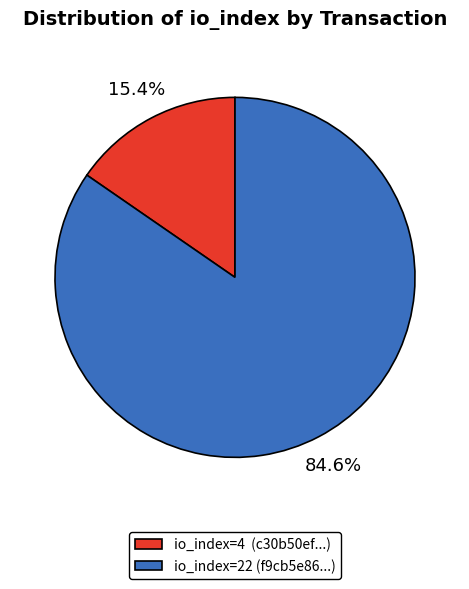

To the nearest percent, what is the difference between the largest and smallest slice percentages?

69%